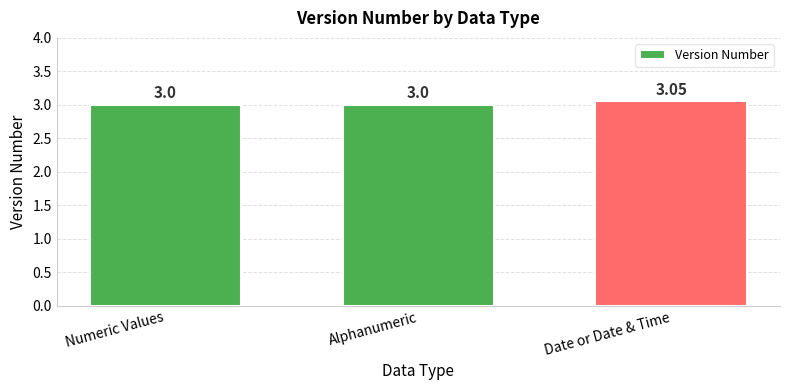

What is the sum of the values at Numeric Values and Alphanumeric?

6.0